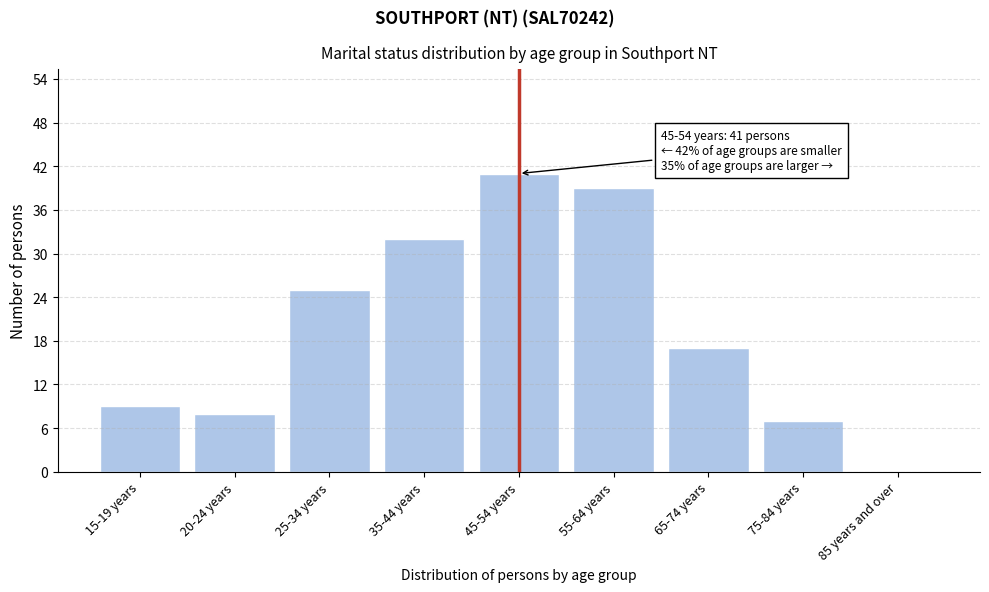

Reading left to right, extract all data points from this chart.

15-19 years=9	20-24 years=8	25-34 years=25	35-44 years=32	45-54 years=41	55-64 years=39	65-74 years=17	75-84 years=7	85 years and over=0